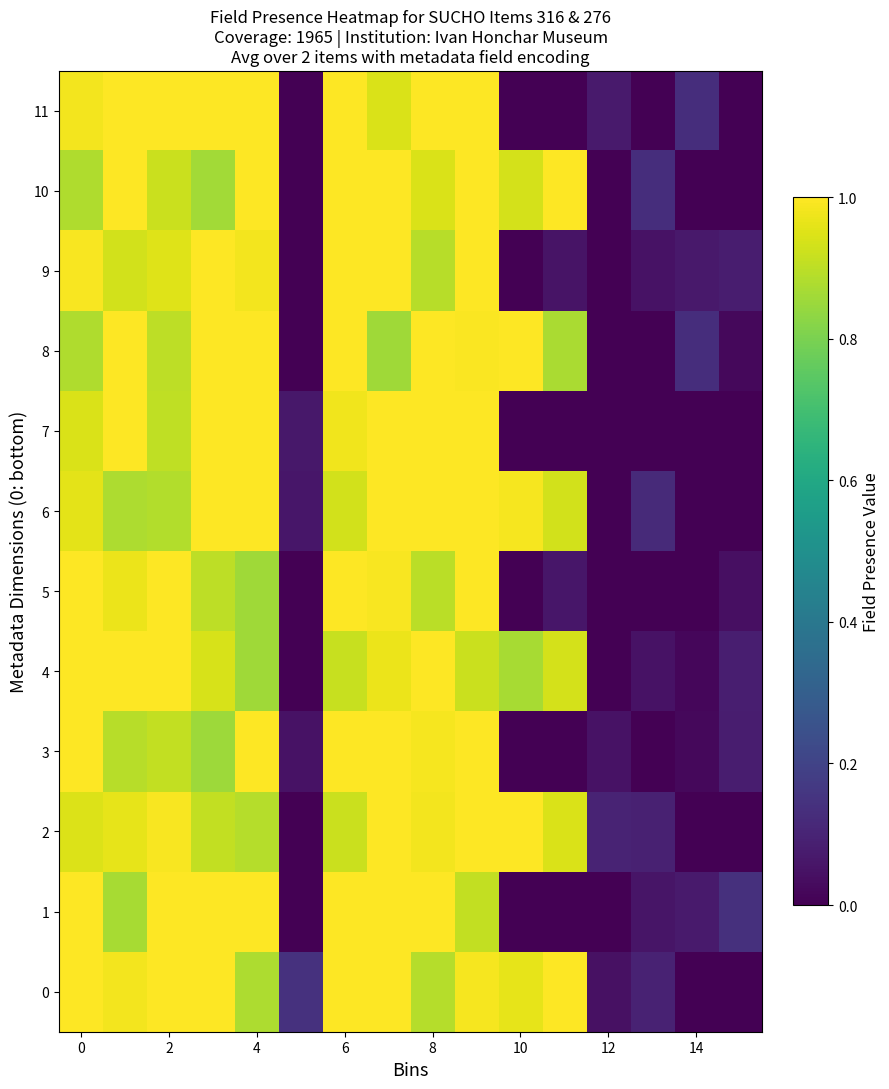

At how many categories does at least one series exceed 0?

16